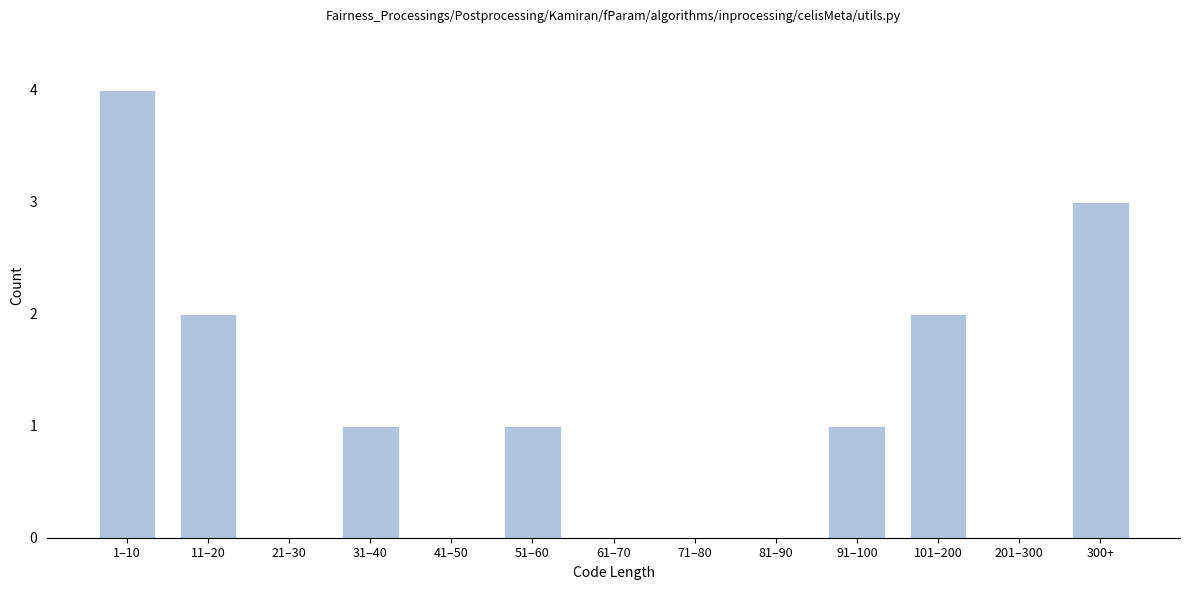

Reading left to right, what are all the values shown in this chart?

1–10=4	11–20=2	21–30=0	31–40=1	41–50=0	51–60=1	61–70=0	71–80=0	81–90=0	91–100=1	101–200=2	201–300=0	300+=3